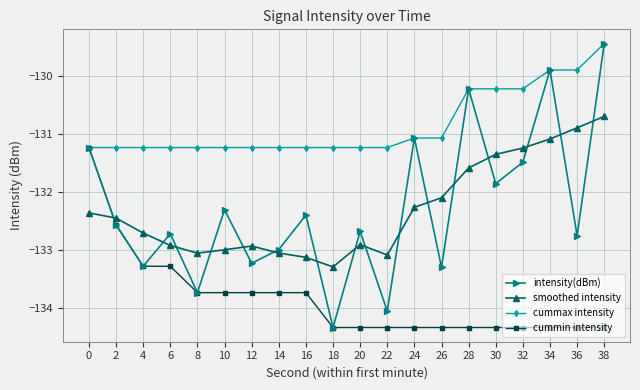

How many lines are shown in the chart?

4